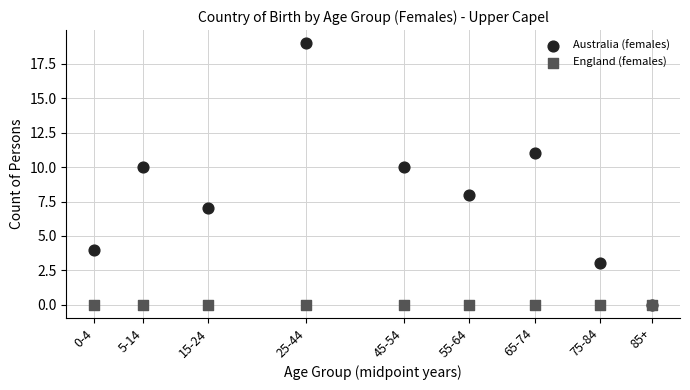

What are all the series names shown in the legend?

Australia (females), England (females)